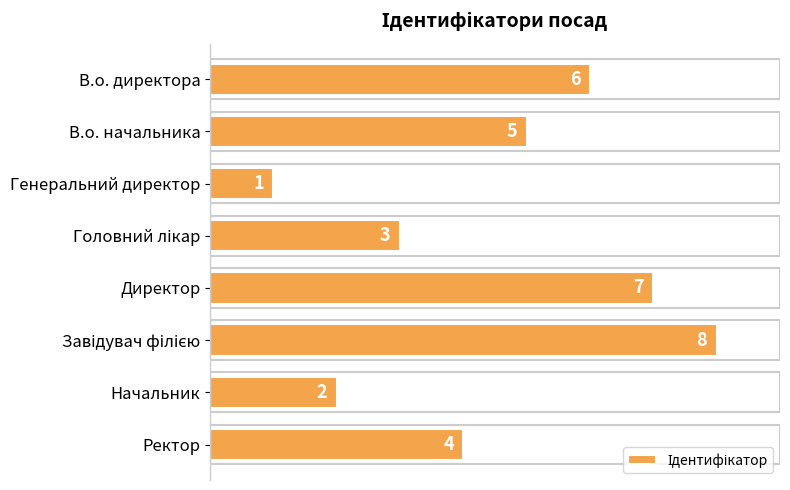

Reading top to bottom, extract all data points from this chart.

6	5	1	3	7	8	2	4